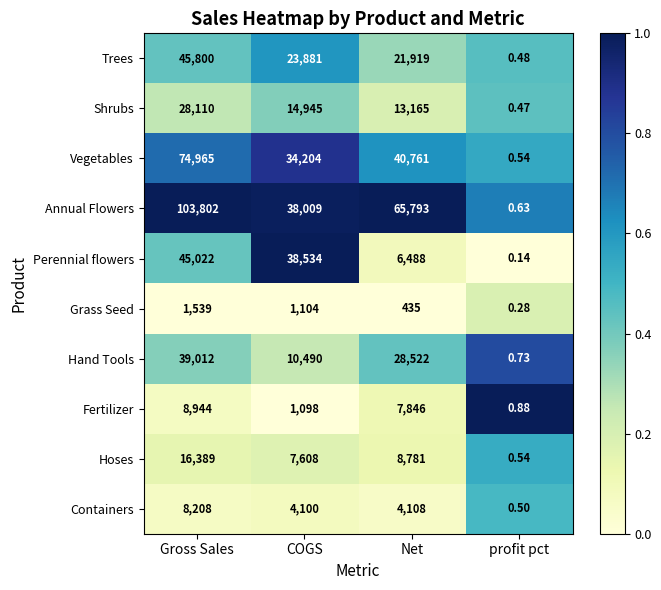

Rank the series by their maximum value, from lowest to highest.

Grass Seed, Containers, Fertilizer, Hoses, Shrubs, Hand Tools, Perennial flowers, Trees, Vegetables, Annual Flowers